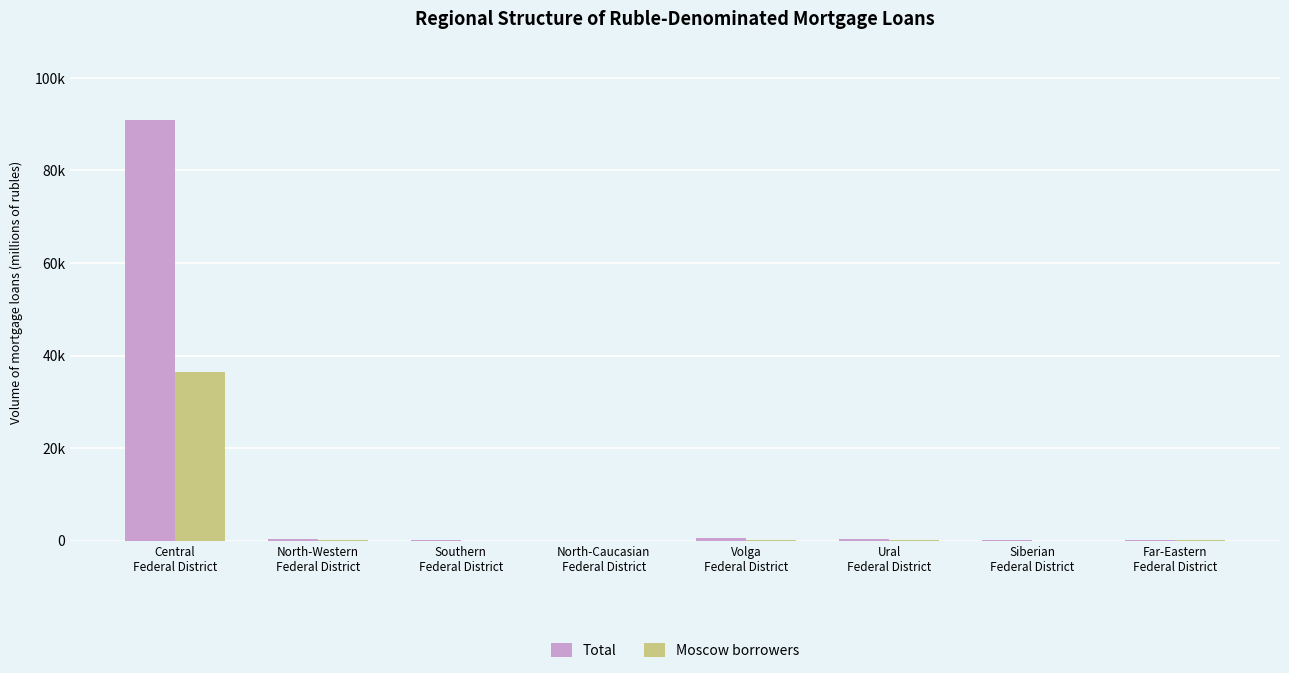

Is the value of Moscow borrowers at North-Caucasian
Federal District greater than the value of Total at Central
Federal District?

No